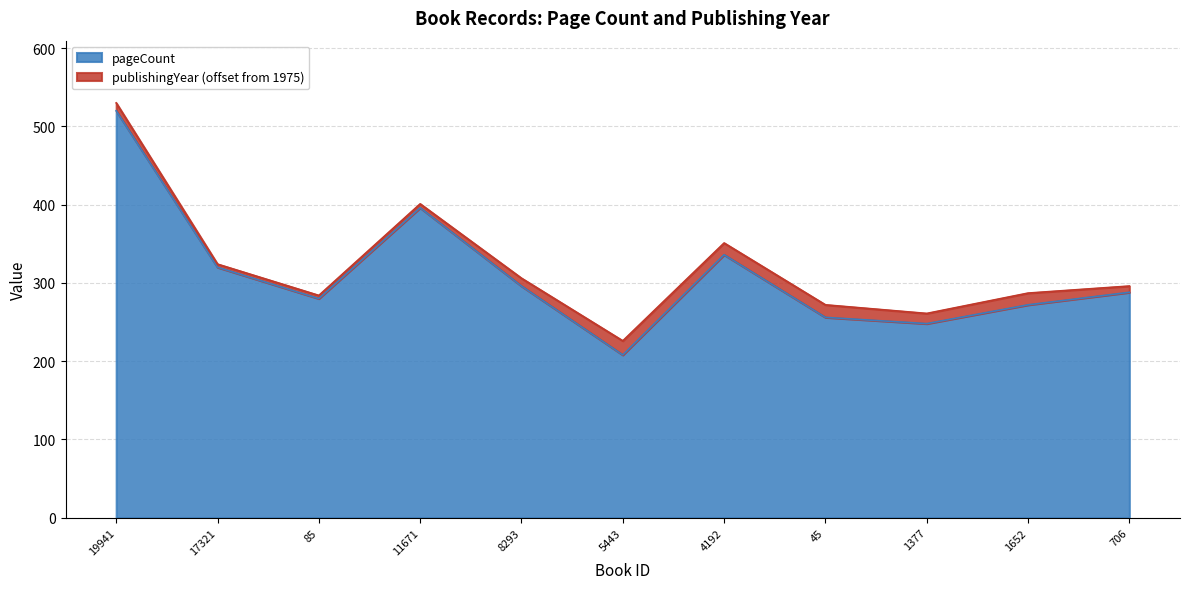

At which category does the chart reach its peak across all series?

19941